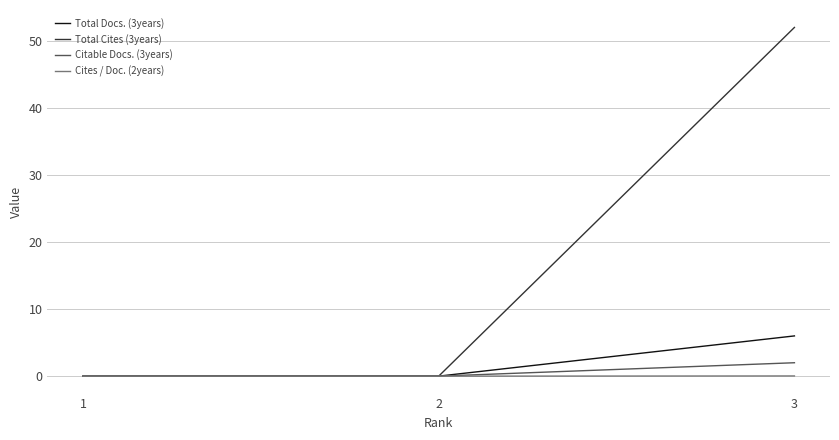

Between 1 and 3, which series saw the biggest shift?

Total Cites (3years)